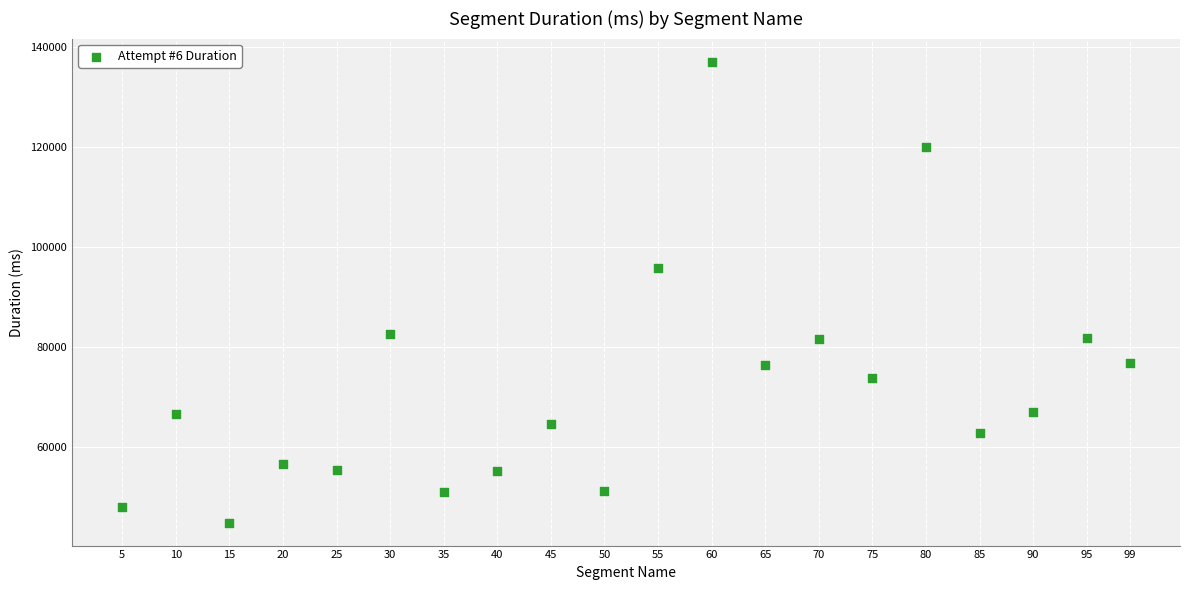

What Y value in the scatter plot is closest to 91008?

95787